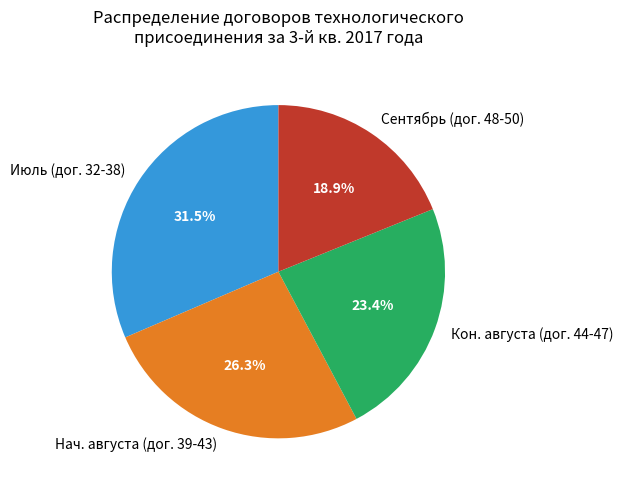

Which category has the smallest portion of the pie?

Сентябрь (дог. 48-50)